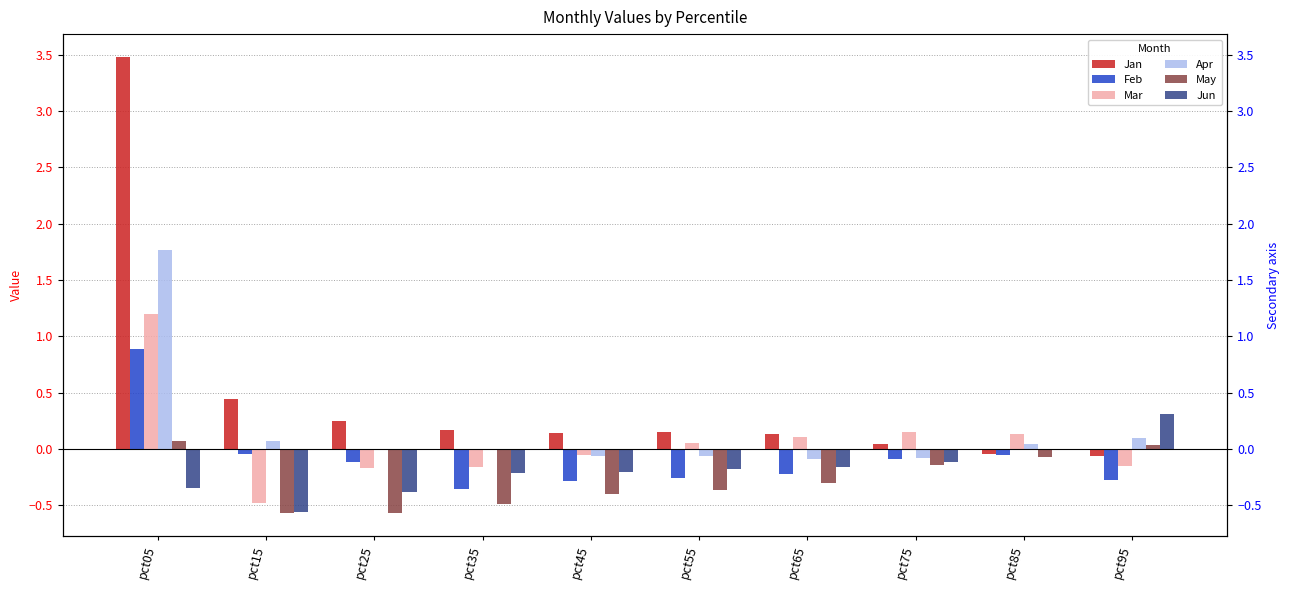

How many categories are shown in the chart?

10